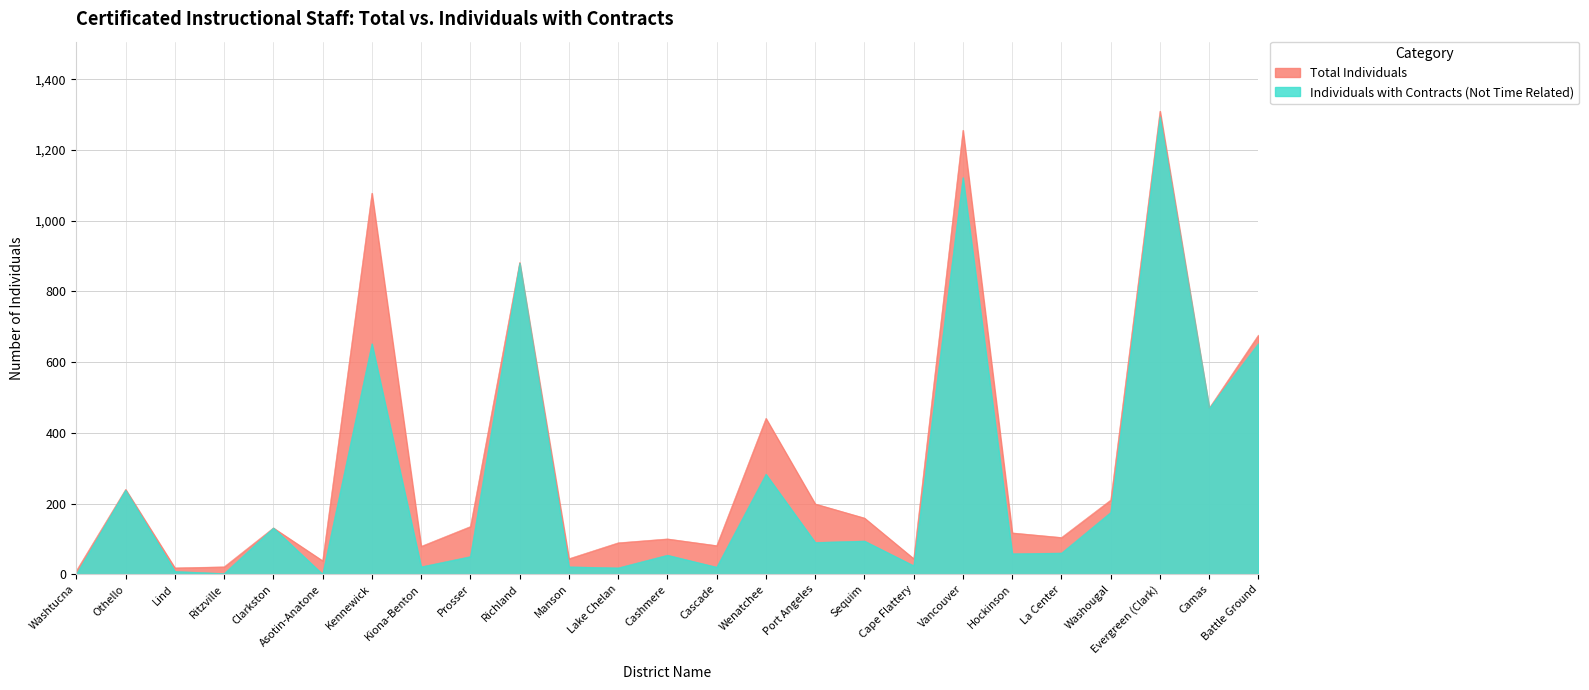

Reading right to left, what are all the values shown in this chart?

Total Individuals: Battle Ground=677	Camas=470	Evergreen (Clark)=1310	Washougal=210	La Center=104	Hockinson=117	Vancouver=1256	Cape Flattery=44	Sequim=159	Port Angeles=199	Wenatchee=441	Cascade=81	Cashmere=100	Lake Chelan=89	Manson=44	Richland=882	Prosser=135	Kiona-Benton=79	Kennewick=1078	Asotin-Anatone=38	Clarkston=131	Ritzville=21	Lind=18	Othello=240	Washtucna=10
Individuals with Contracts (Not Time Related): Battle Ground=653	Camas=469	Evergreen (Clark)=1294	Washougal=175	La Center=60	Hockinson=58	Vancouver=1122	Cape Flattery=24	Sequim=94	Port Angeles=90	Wenatchee=283	Cascade=20	Cashmere=54	Lake Chelan=18	Manson=21	Richland=880	Prosser=50	Kiona-Benton=21	Kennewick=652	Asotin-Anatone=0	Clarkston=131	Ritzville=2	Lind=8	Othello=238	Washtucna=0